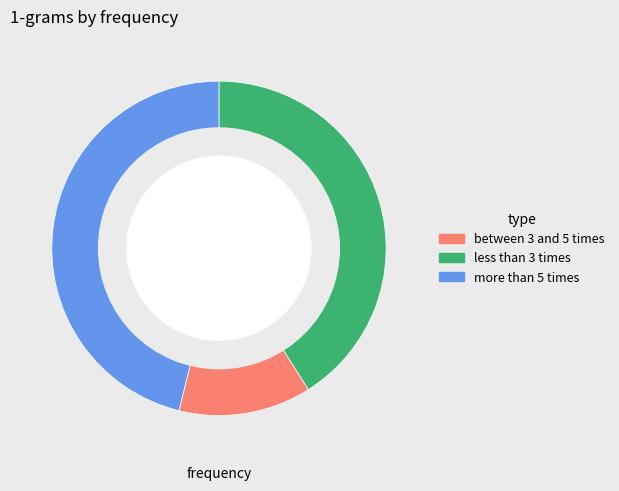

Is there any slice that represents more than half of the pie?

No